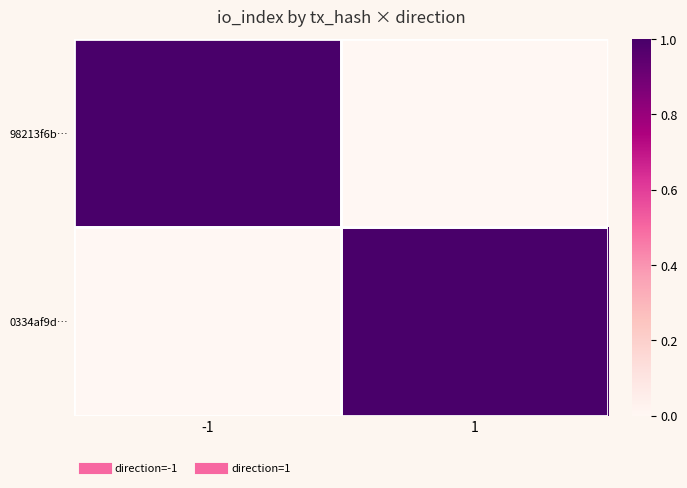

How many data points does each series have?

2